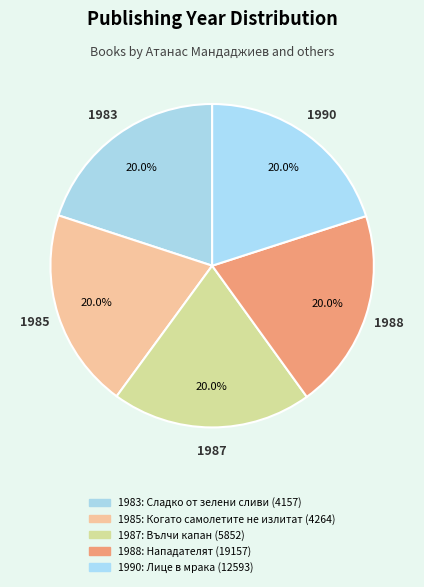

Is there any slice that represents more than half of the pie?

No